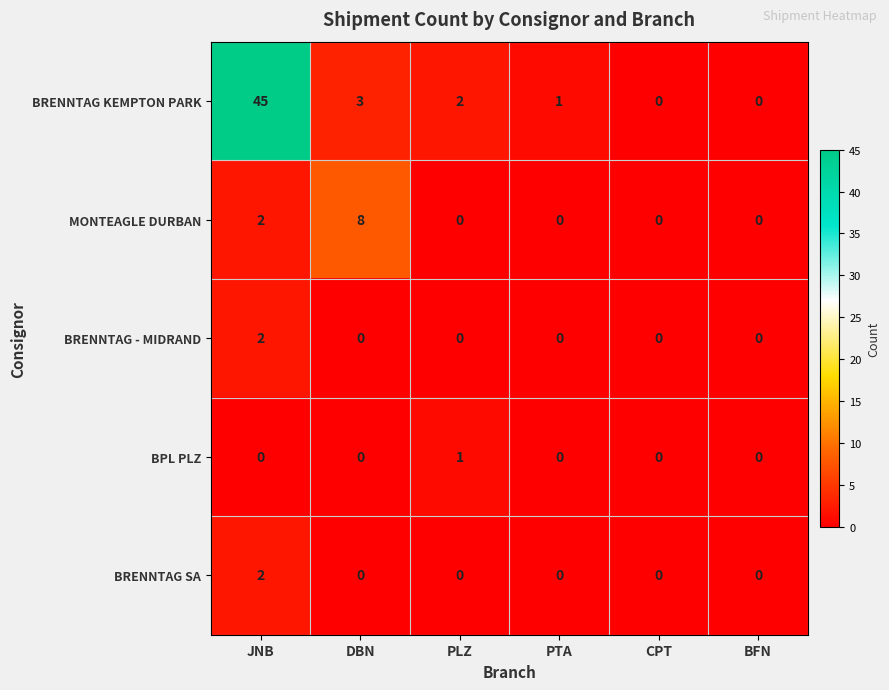

What is the spread (max minus min) of values at PLZ?

2